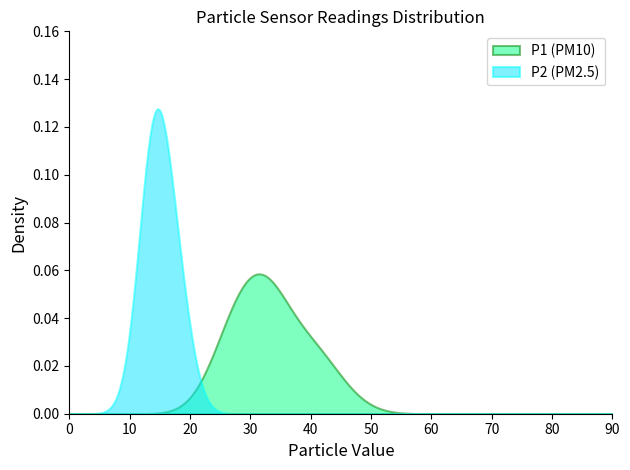

What is the difference between the second highest and second lowest values in the P2 series?

5.8